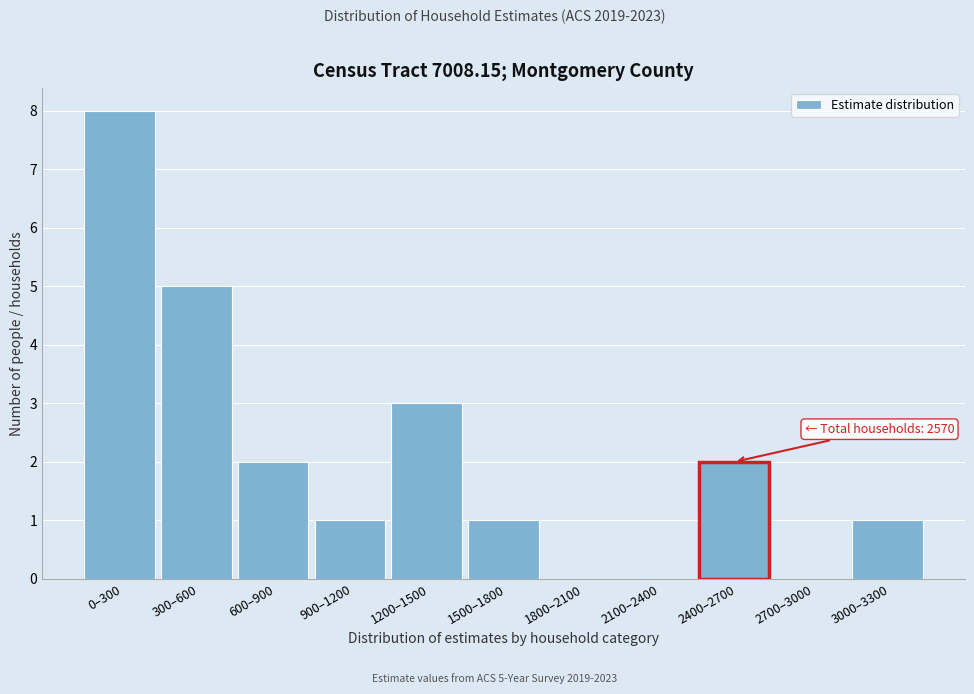

Reading right to left, list all the values displayed in this chart.

3000–3300=1	2700–3000=0	2400–2700=2	2100–2400=0	1800–2100=0	1500–1800=1	1200–1500=3	900–1200=1	600–900=2	300–600=5	0–300=8